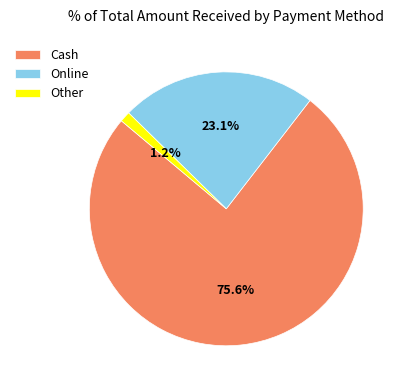

Does any single category account for the majority?

Yes